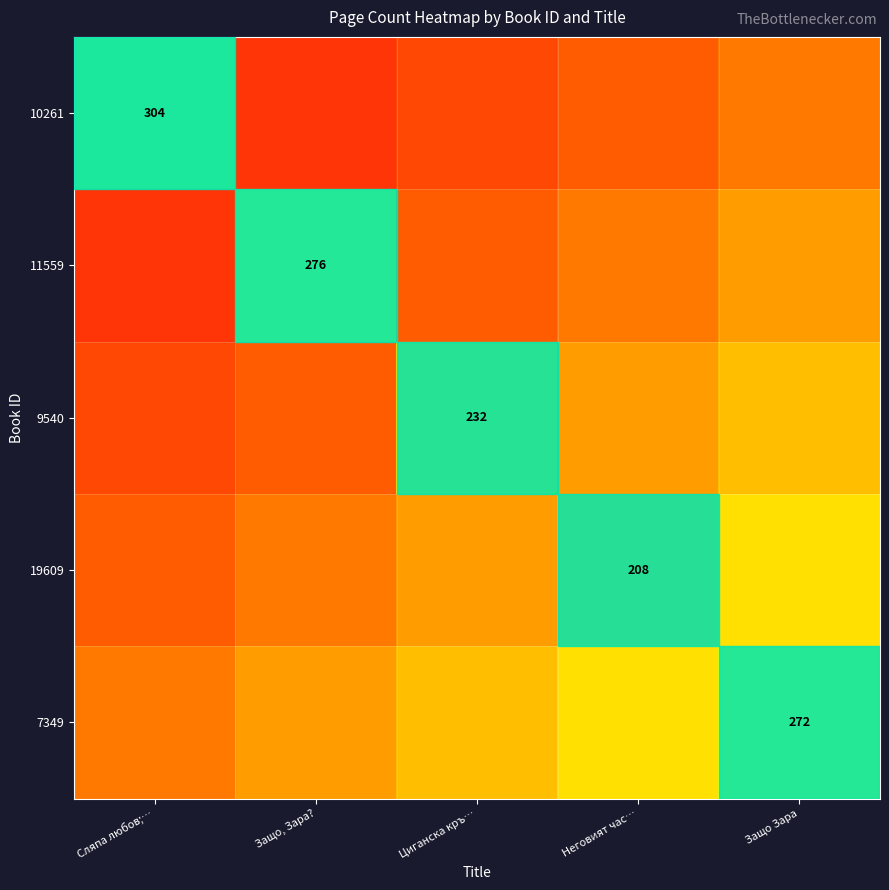

Is it true that 11559 equals 276 at Защо, Зара??

True